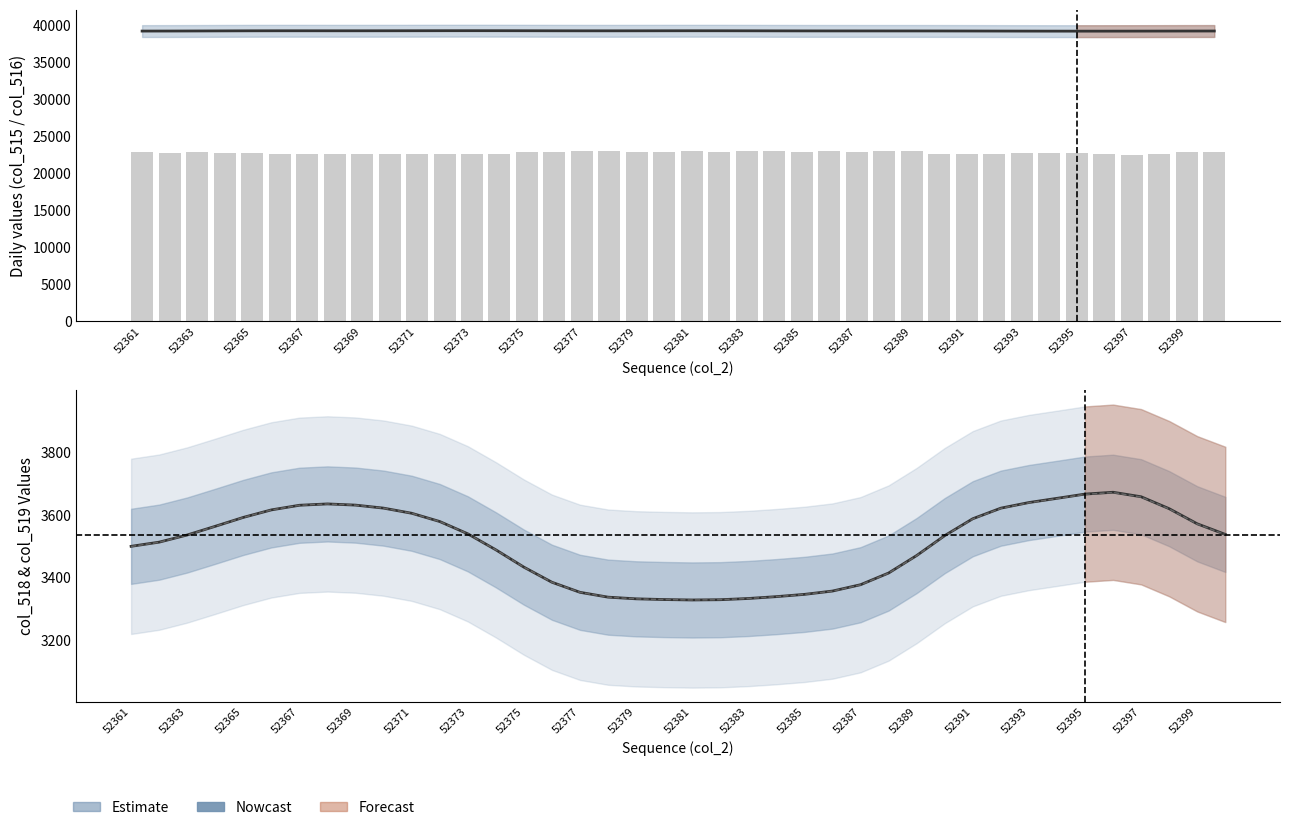

How many data points in col_519 are less than 3538?

20